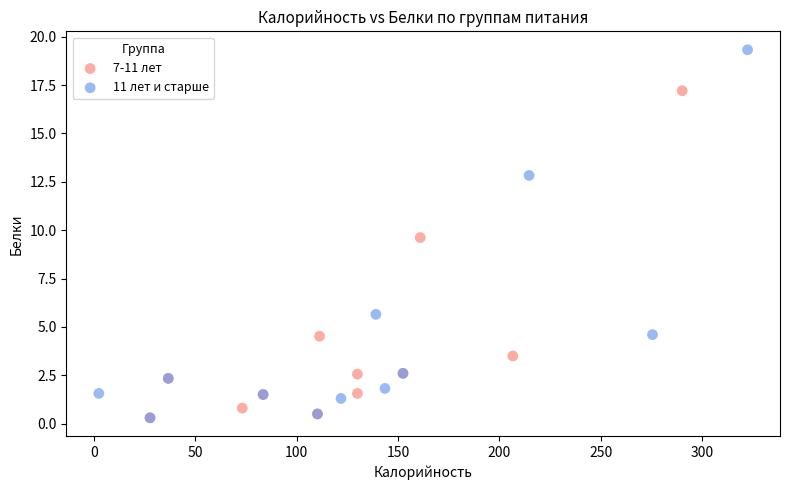

Which series contains the highest Y value?

11 лет и старше